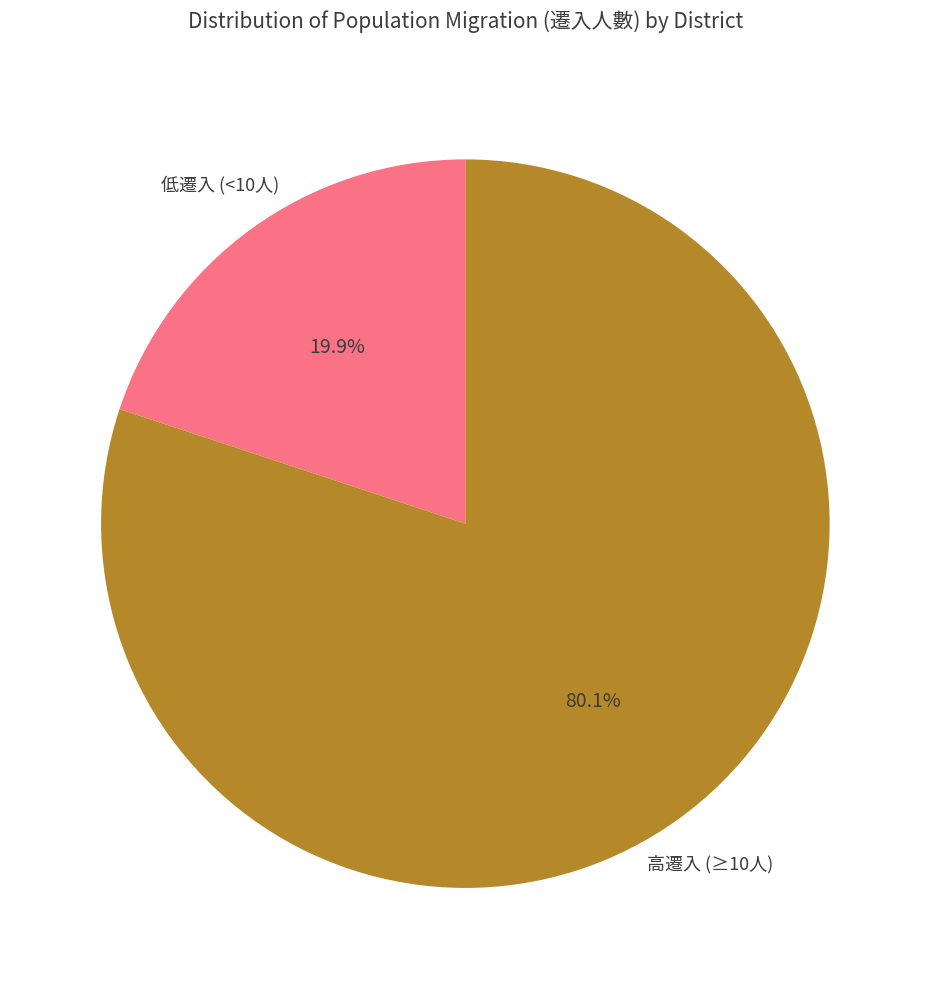

Is there any slice that represents more than half of the pie?

Yes